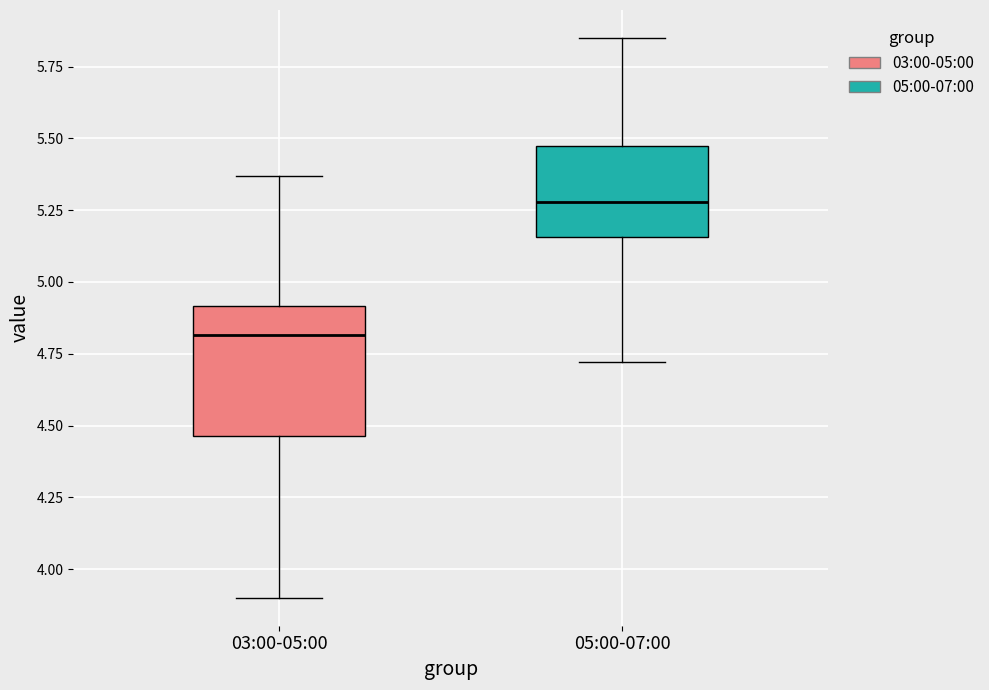

Which box's median line is the highest?

05:00-07:00